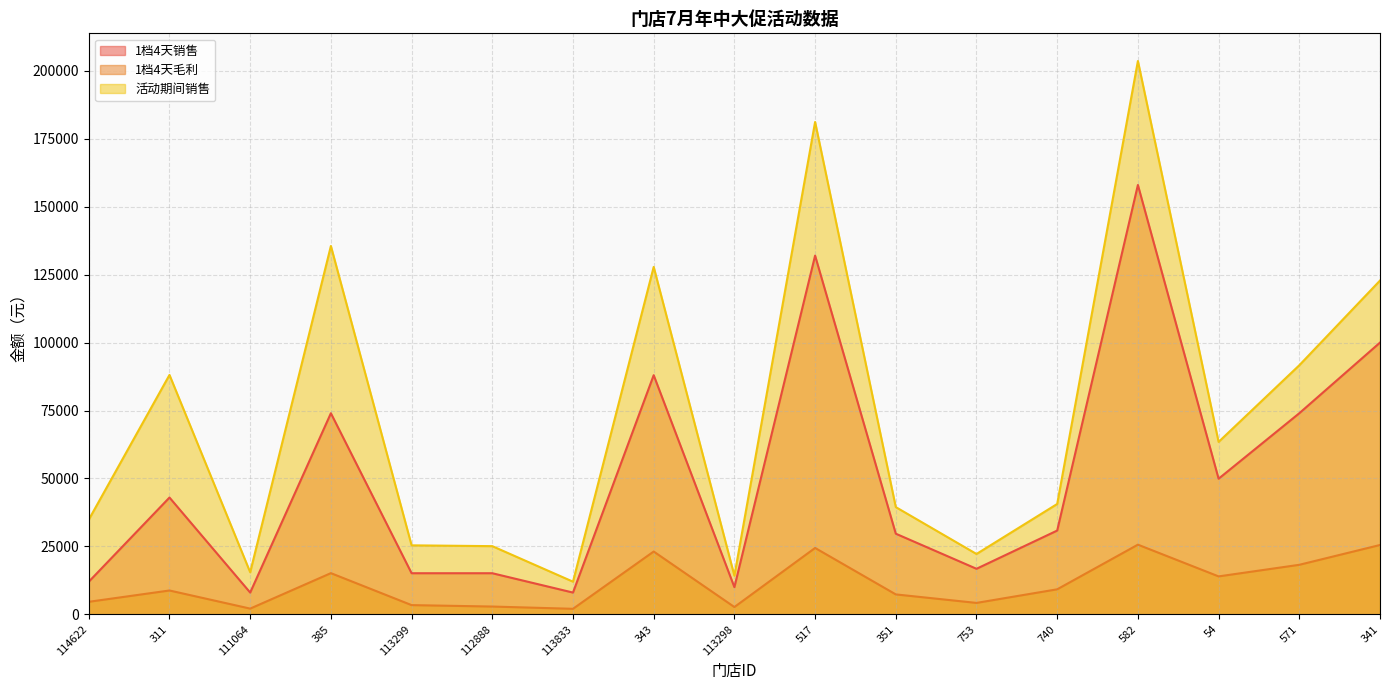

How many interior local valleys does the 1档4天销售 series have?

5